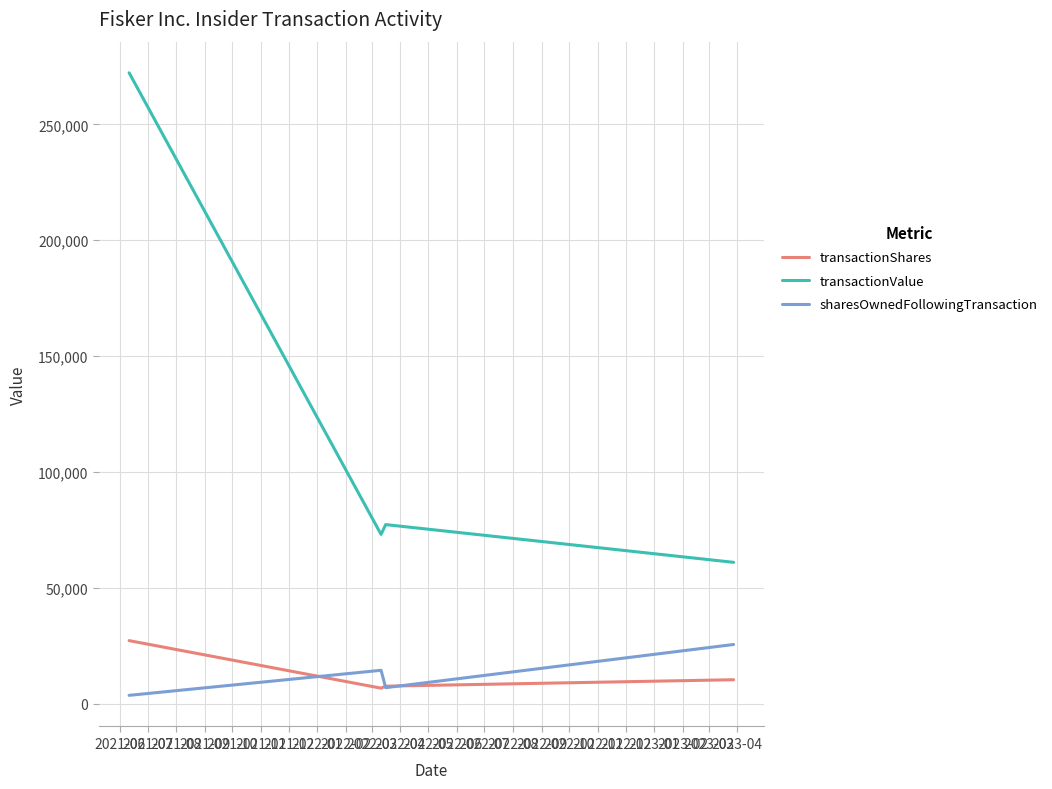

Which series has the largest range (max minus min)?

transactionValue